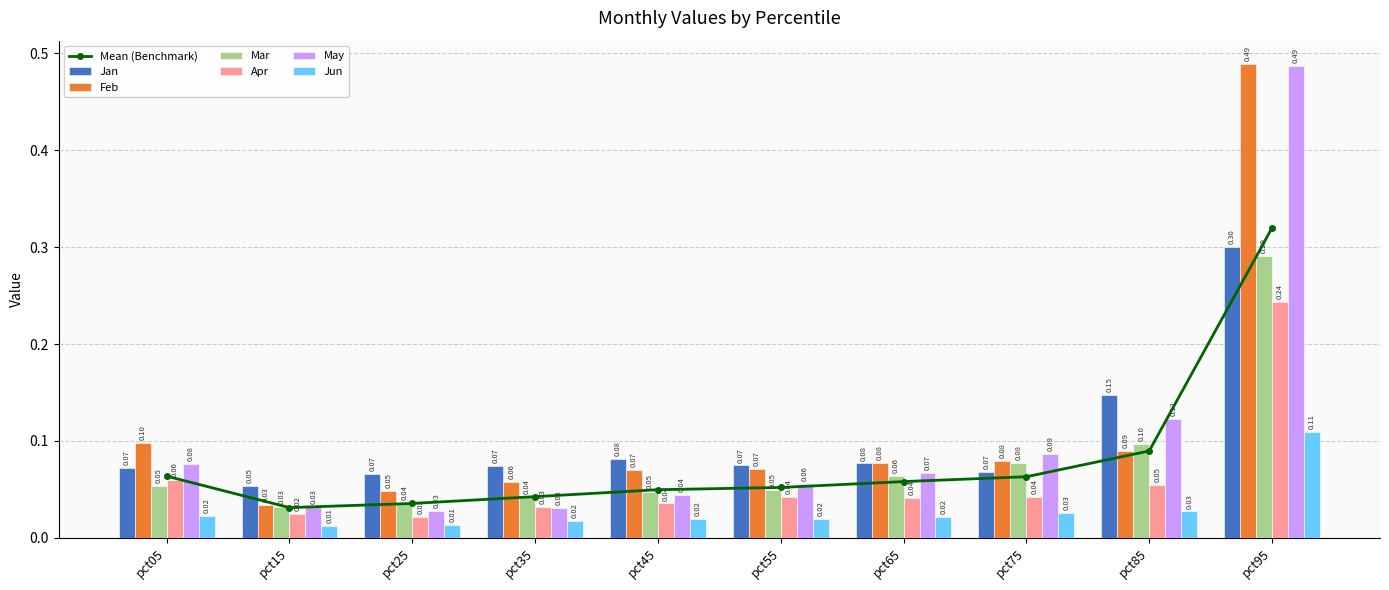

Which has a higher value, pct65 or pct25?

pct65